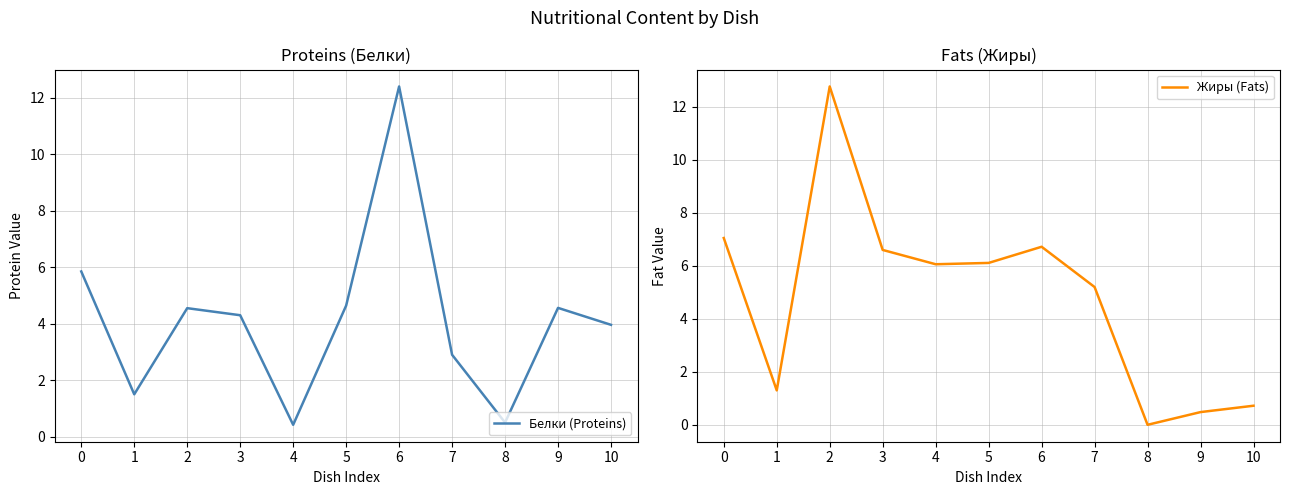

Which series ends up on top after the final intersection of Жиры (Fats) and Белки (Proteins)?

Белки (Proteins)